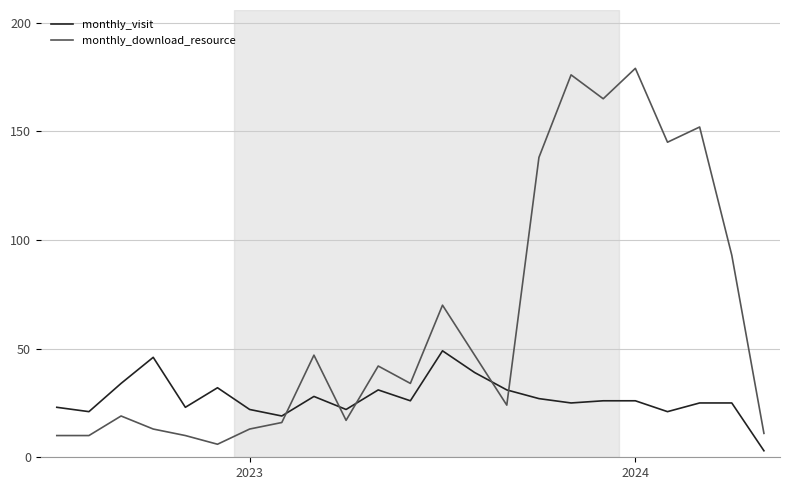

Which series has the largest total across all categories?

monthly_download_resource